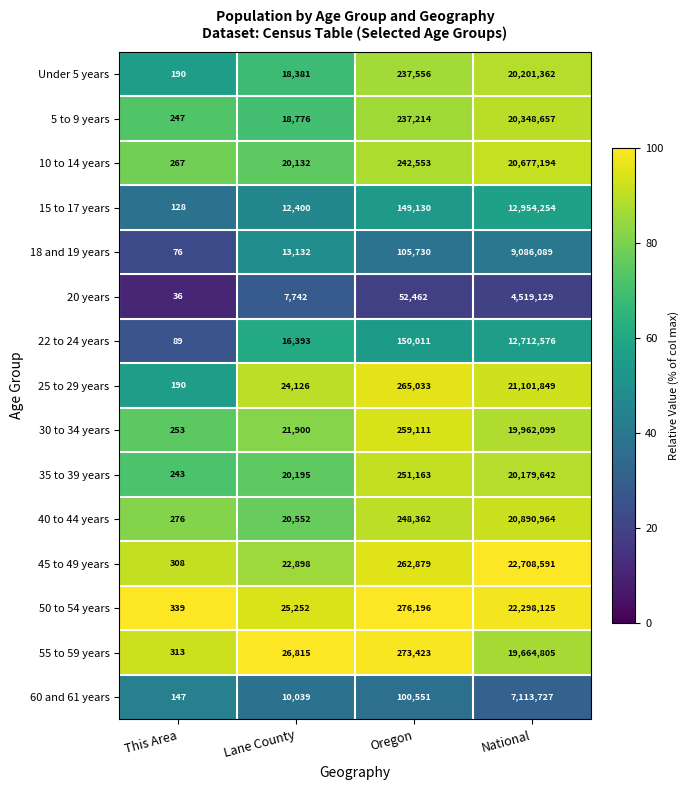

What is the maximum value for 5 to 9 years?

20348657